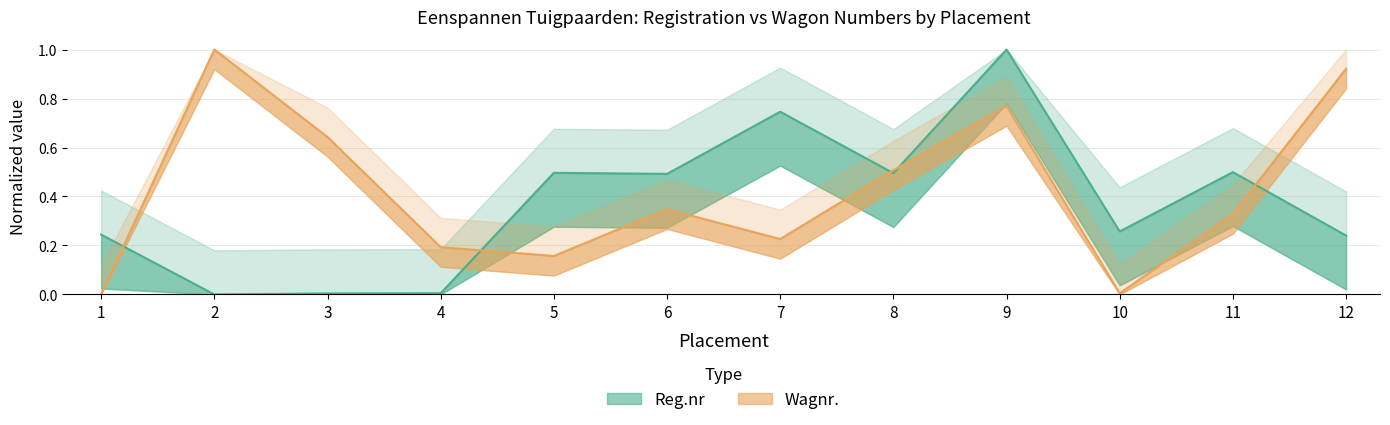

Reading left to right, extract all data points from this chart.

Reg.nr: 0.2	0.0	0.0	0.0	0.5	0.5	0.7	0.5	1.0	0.3	0.5	0.2
Wagnr.: 0.0	1.0	0.6	0.2	0.2	0.3	0.2	0.5	0.8	0.0	0.3	0.9